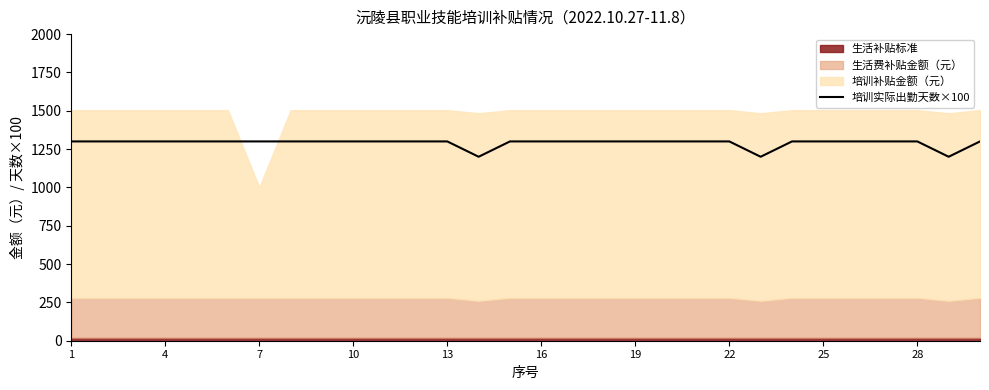

The chart shows a value of 1747 at 29. True or false?

False